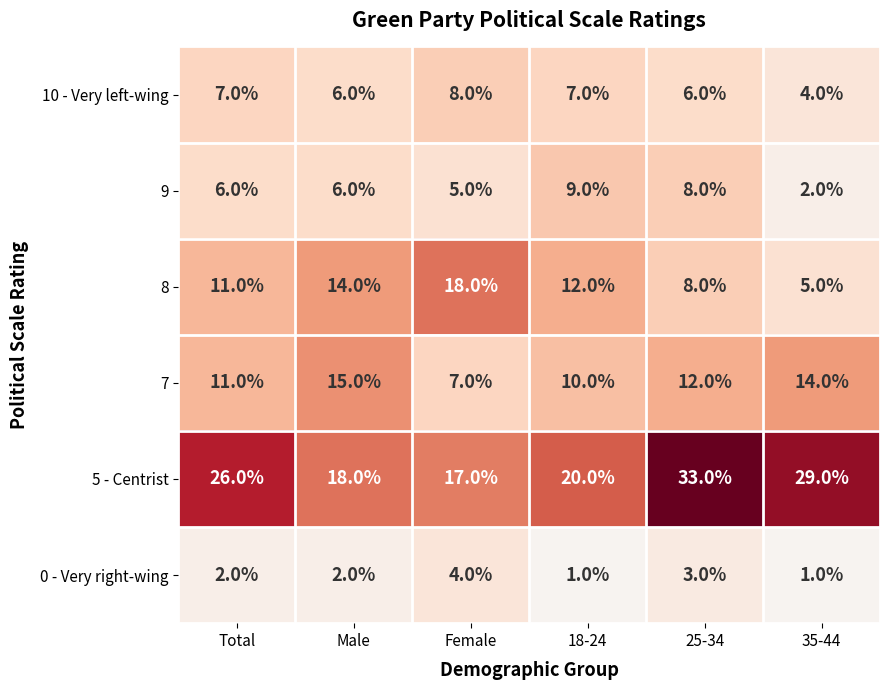

Rank the series by their maximum value, from lowest to highest.

0 - Very right-wing, 10 - Very left-wing, 9, 7, 8, 5 - Centrist